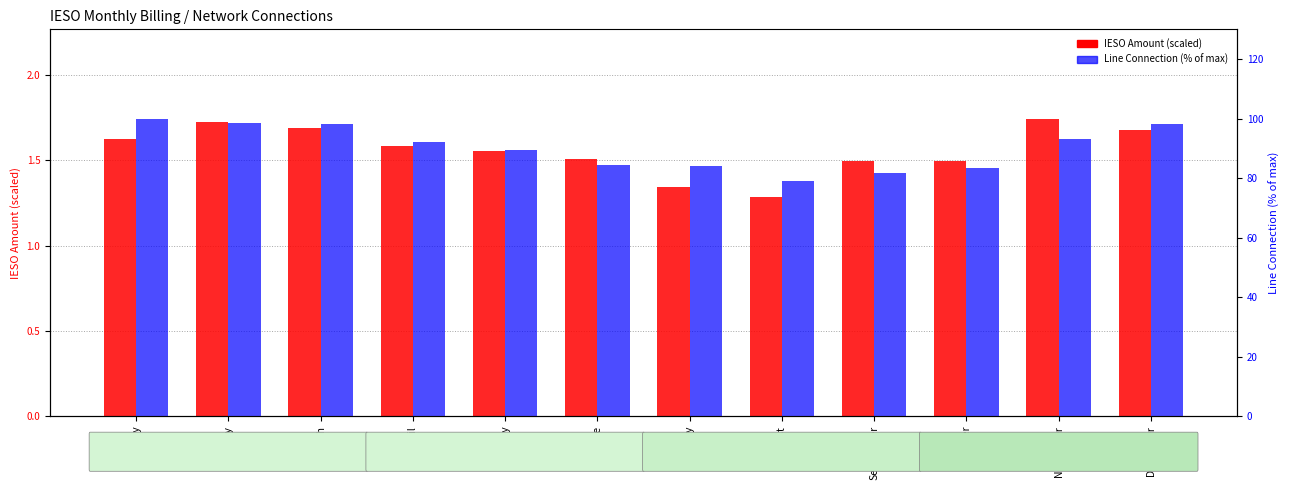

What are all the series names shown in the legend?

IESO Amount (scaled), Line Connection (% of max)